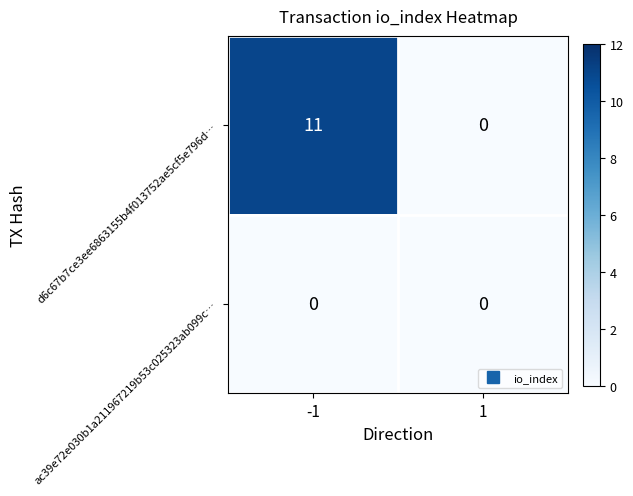

Count the number of categories in the chart.

2